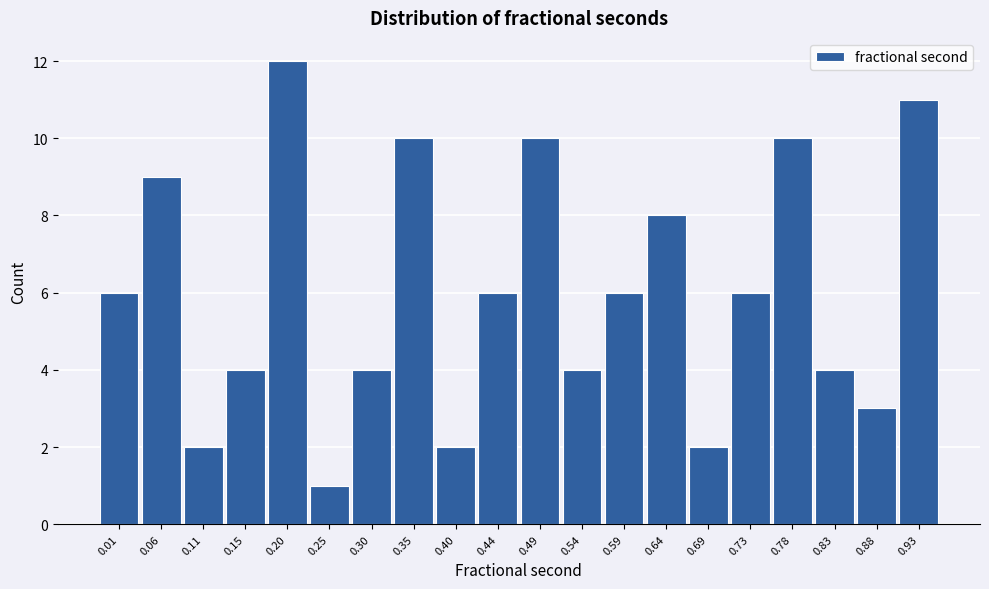

Reading left to right, what are all the values shown in this chart?

0.01=6	0.06=9	0.11=2	0.15=4	0.20=12	0.25=1	0.30=4	0.35=10	0.40=2	0.44=6	0.49=10	0.54=4	0.59=6	0.64=8	0.69=2	0.73=6	0.78=10	0.83=4	0.88=3	0.93=11